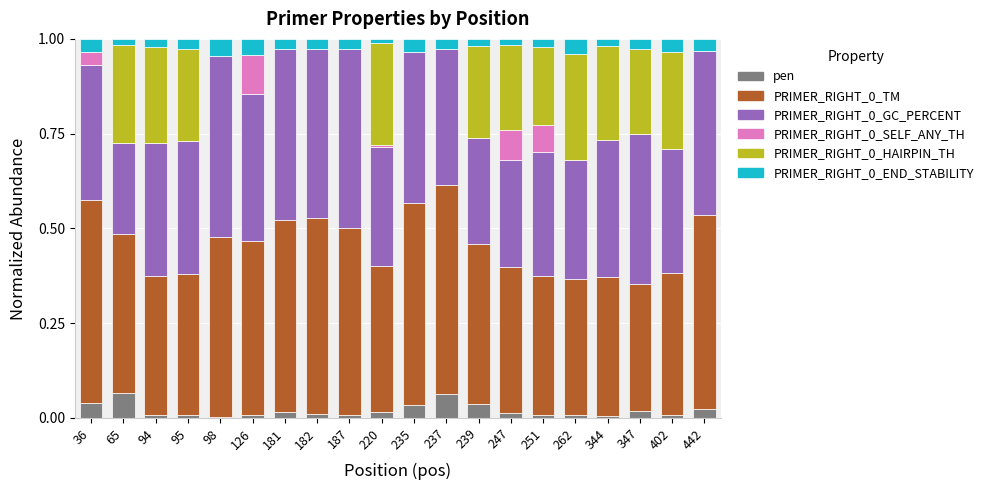

Is it true that pen equals 0.0 at 347?

True